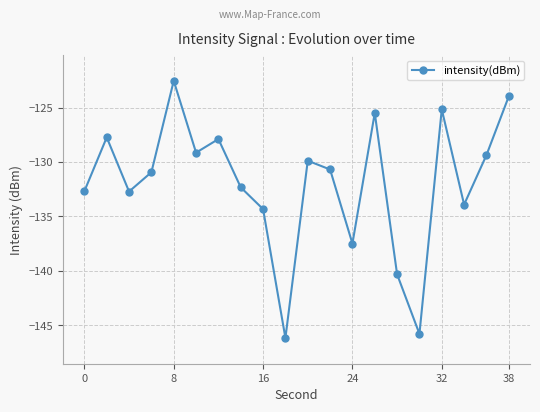

How many interior local valleys (lower than both neighbors) does the data have?

6